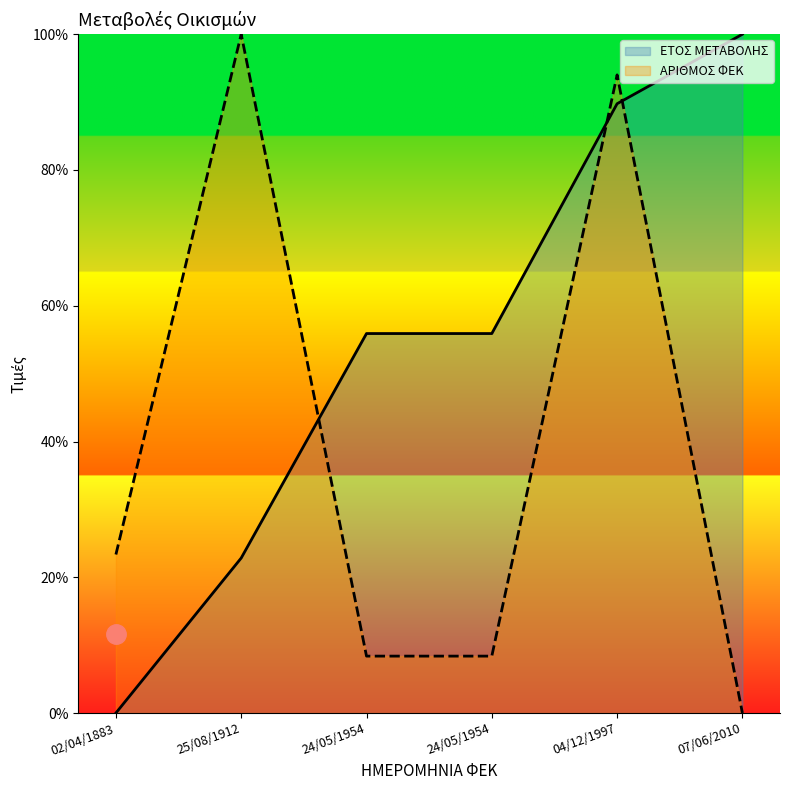

Is it true that ΑΡΙΘΜΟΣ ΦΕΚ equals 12.0 at 24/05/1954?

False